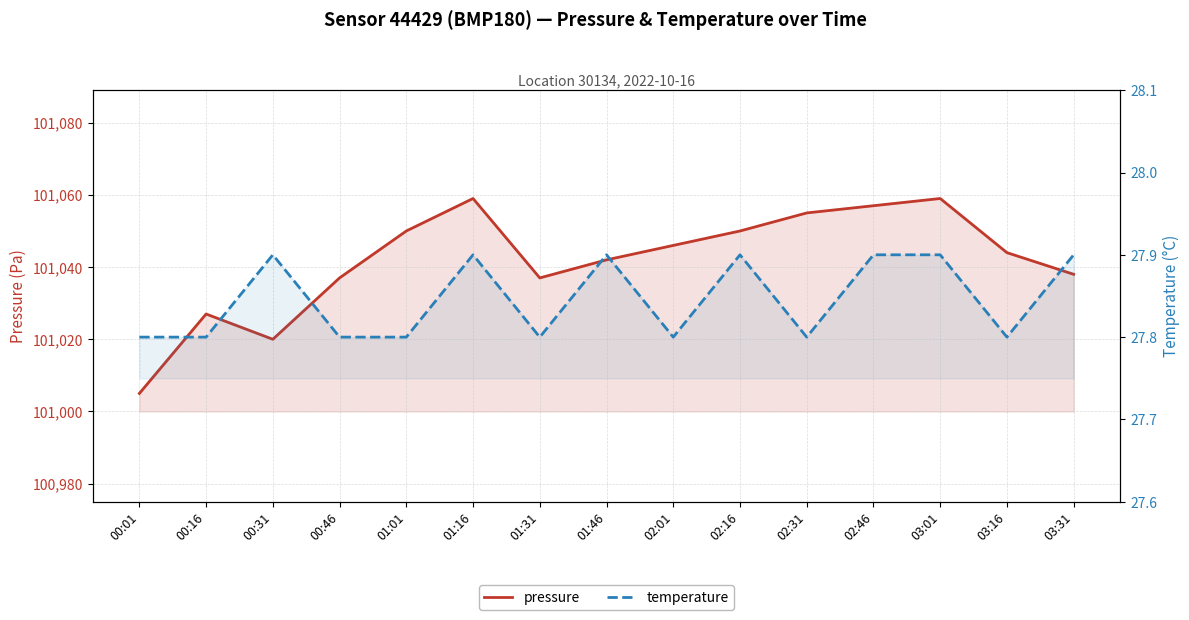

The temperature series shows 27.8 at 02:31. True or false?

True